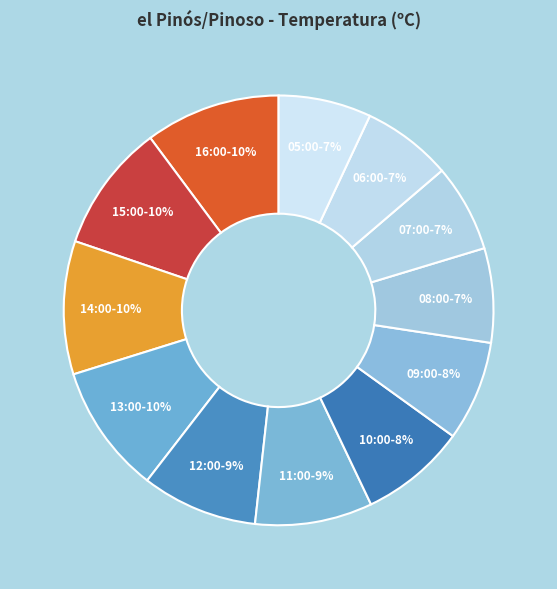

Between 14:00 and 12:00, which is larger?

14:00